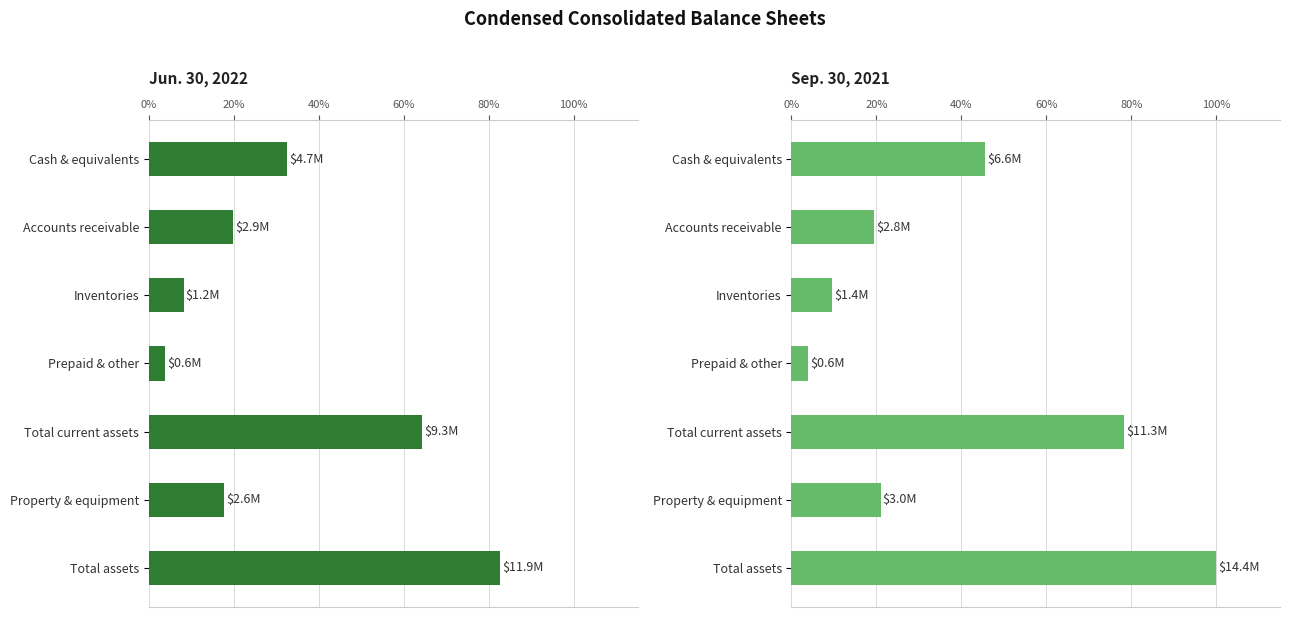

Reading left to right, transcribe all the data shown in this chart.

Jun. 30, 2022: 32.5	19.8	8.1	3.8	64.3	17.7	82.7
Sep. 30, 2021: 45.5	19.4	9.5	3.9	78.4	21.0	100.0